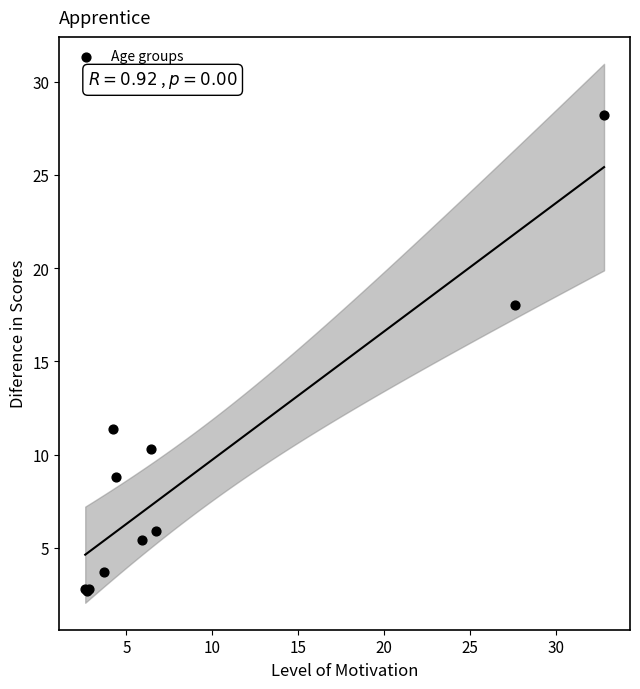

What Y value in the scatter plot is closest to 15?

18.0